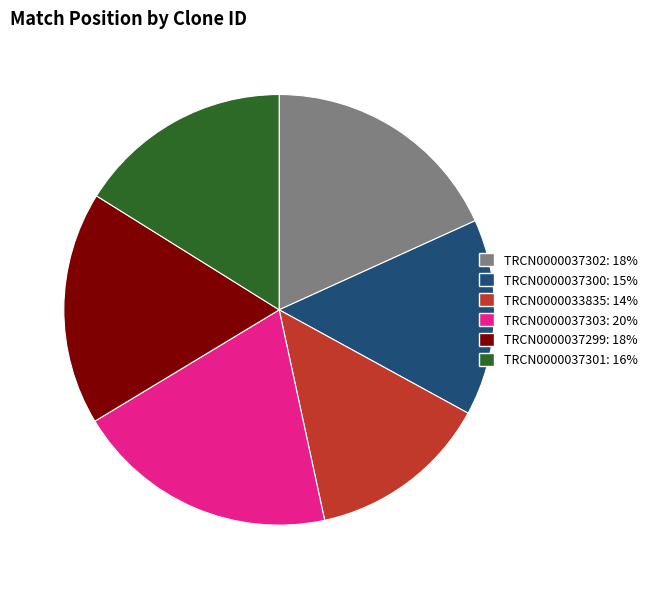

Rank the categories by value from lowest to highest.

TRCN0000033835, TRCN0000037300, TRCN0000037301, TRCN0000037299, TRCN0000037302, TRCN0000037303